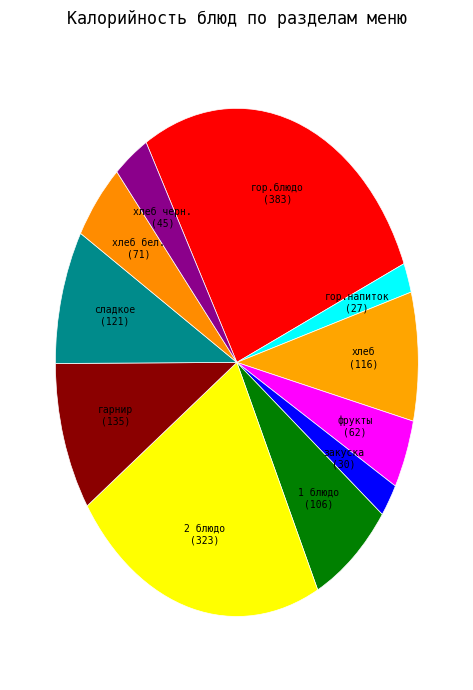

Approximately how many times larger is the value at сладкое compared to закуска?

4.0